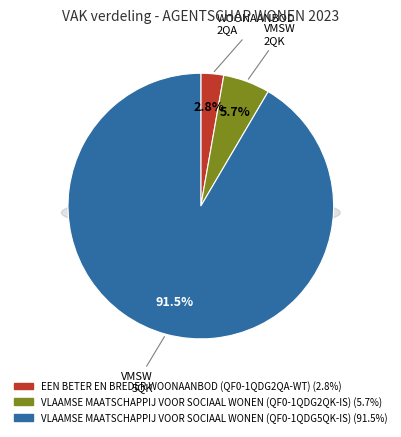

Is it true that EEN BETER EN BREDER WOONAANBOD (QF0-1QDG2QA-WT) is 3% of the pie?

True